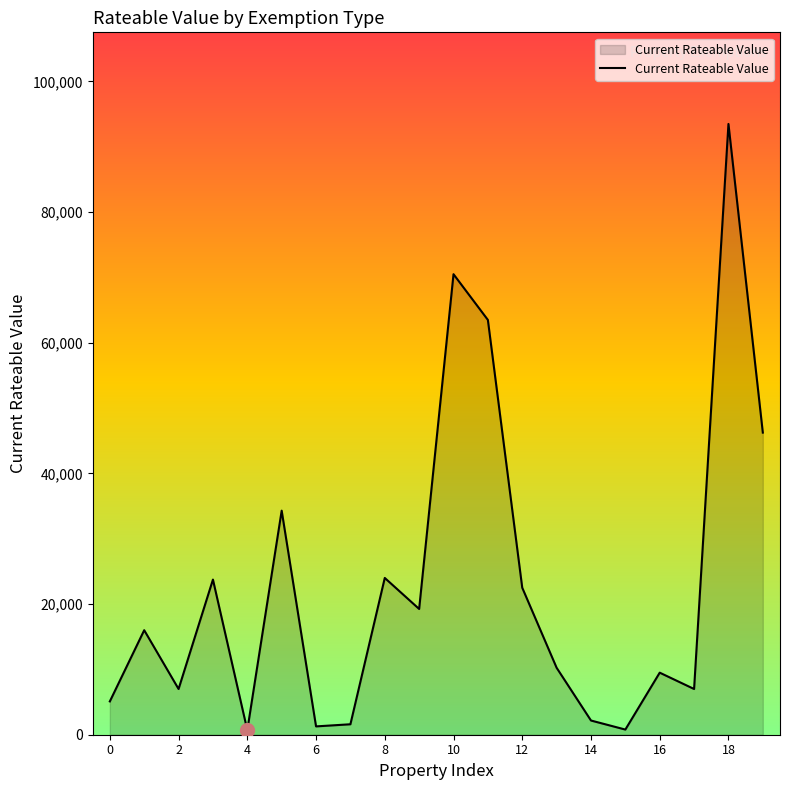

What is the maximum value shown in the chart?

93500